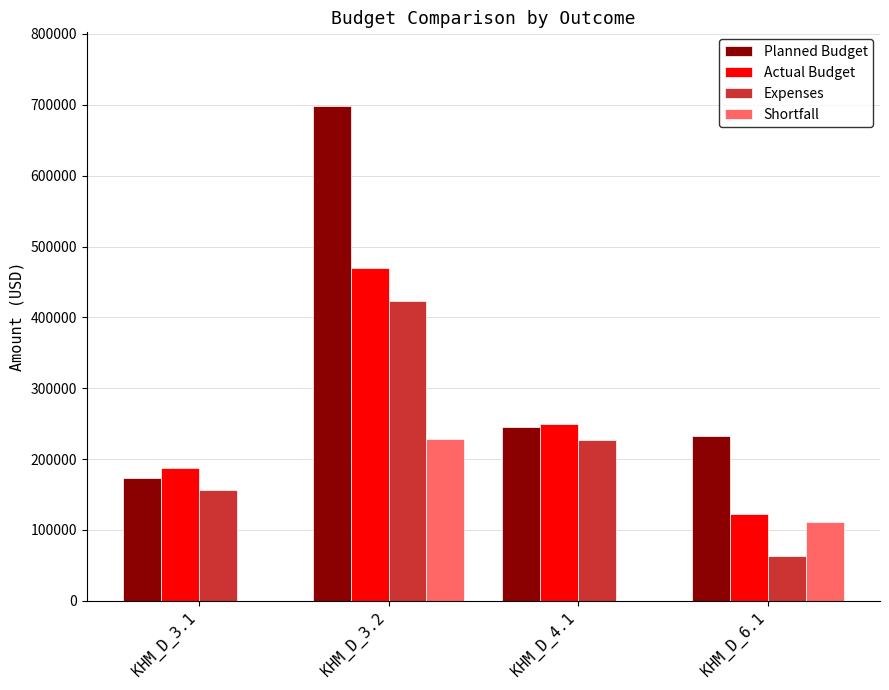

Which series changed the most between KHM_D_3.1 and KHM_D_4.1?

Planned Budget